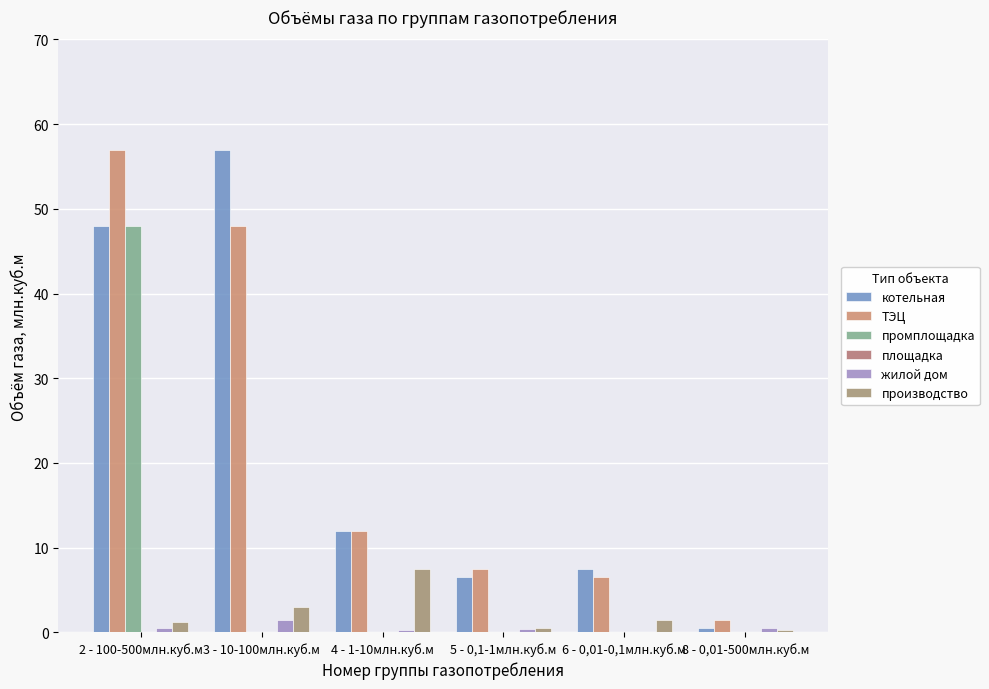

Are the bars horizontal?

No